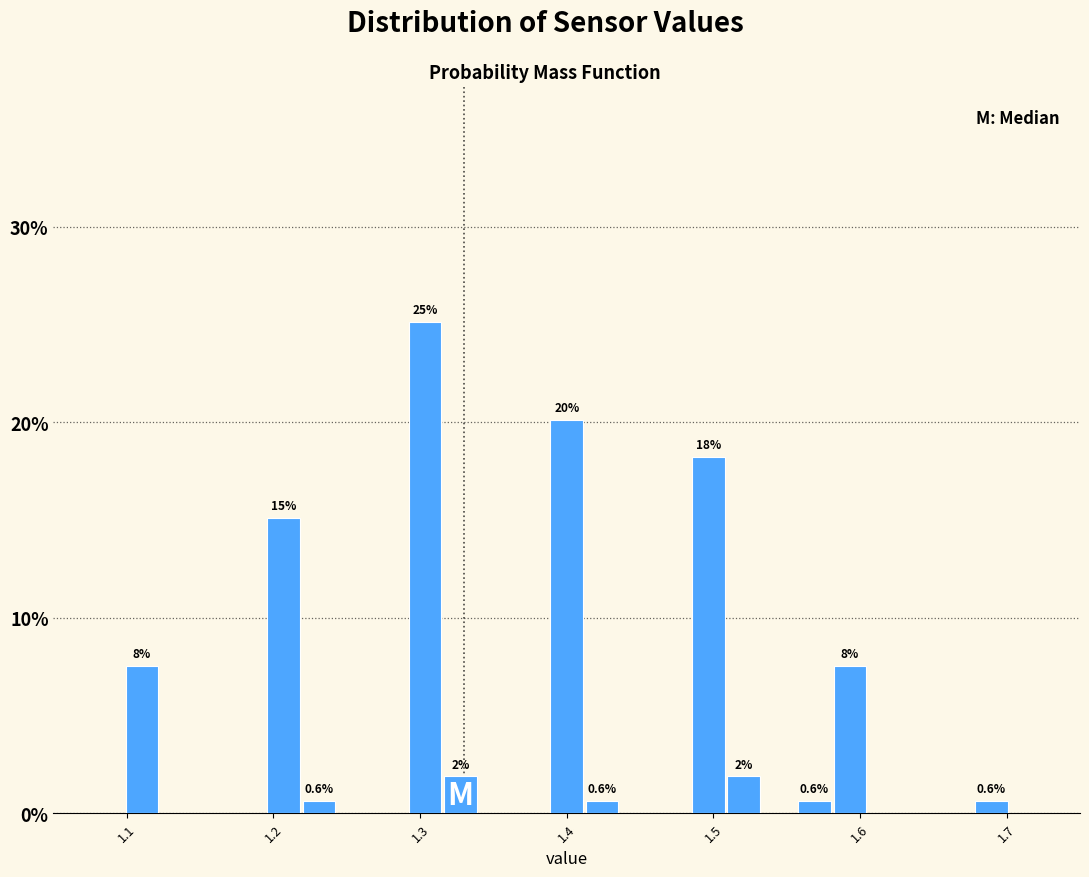

Read against the x-axis, roughly where is the centre of the tallest bar?

1.30